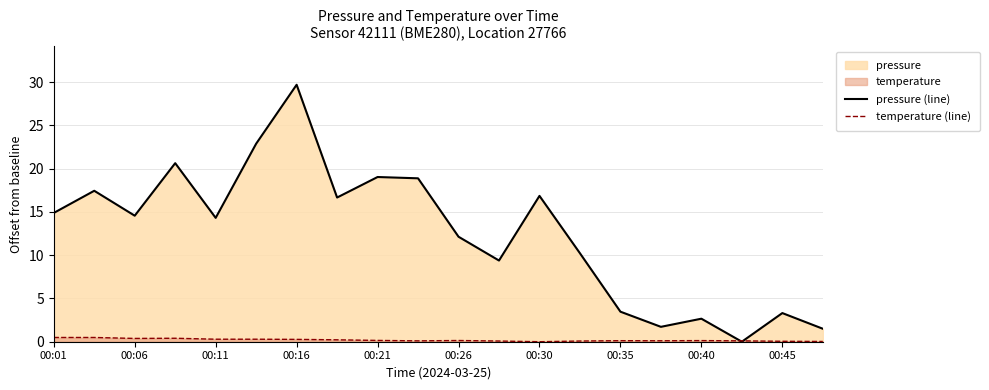

Is the value of temperature (line) at 11 greater than the value of pressure (line) at 15?

No